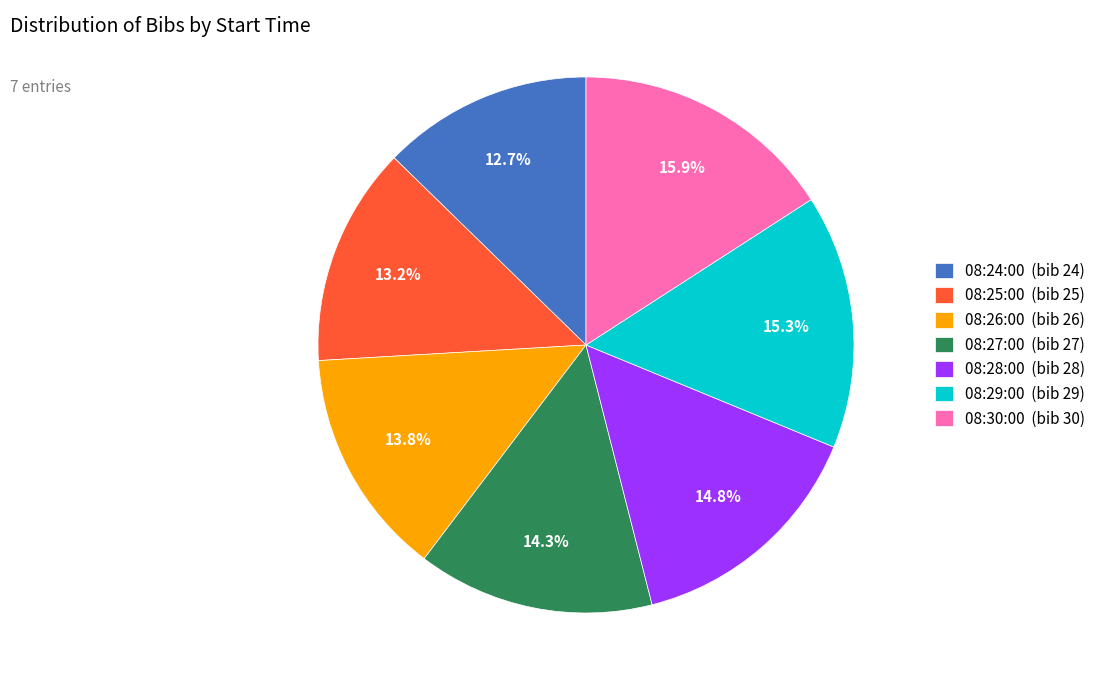

Combined, do 08:27:00 and 08:26:00 account for over 50%?

No